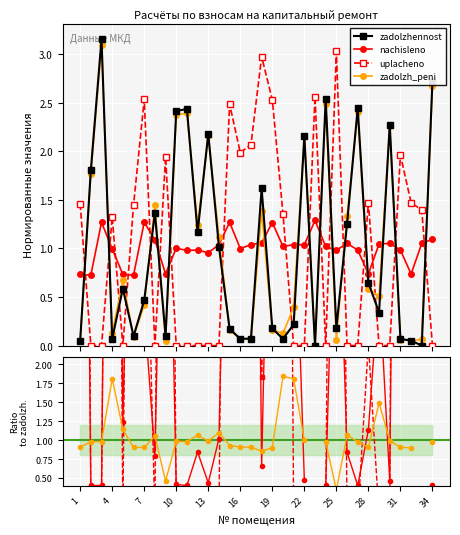

What is the maximum value shown in the chart?

3.2